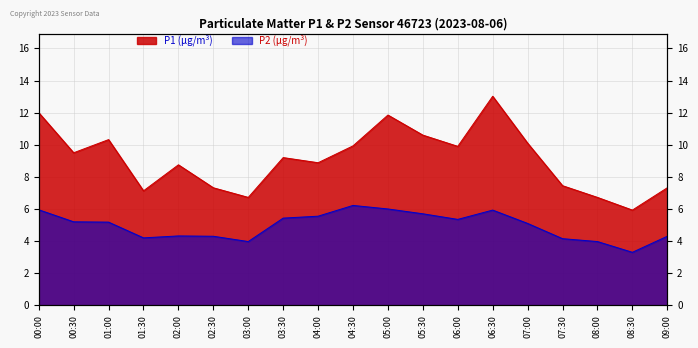

True or false: P2 has a value of 4.2 at 01:30.

True